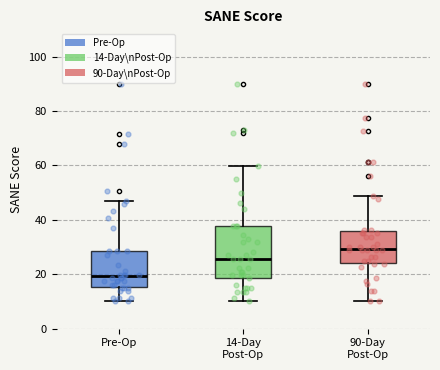

Comparing the boxes themselves (not the whiskers), which one is the tallest?

14-Day Post-Op